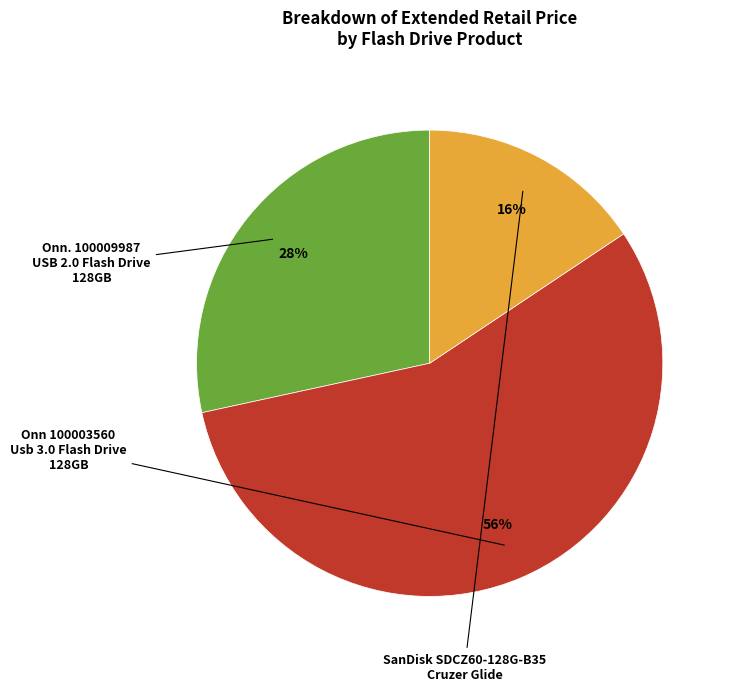

To the nearest percent, what is the difference between the largest and smallest slice percentages?

40%